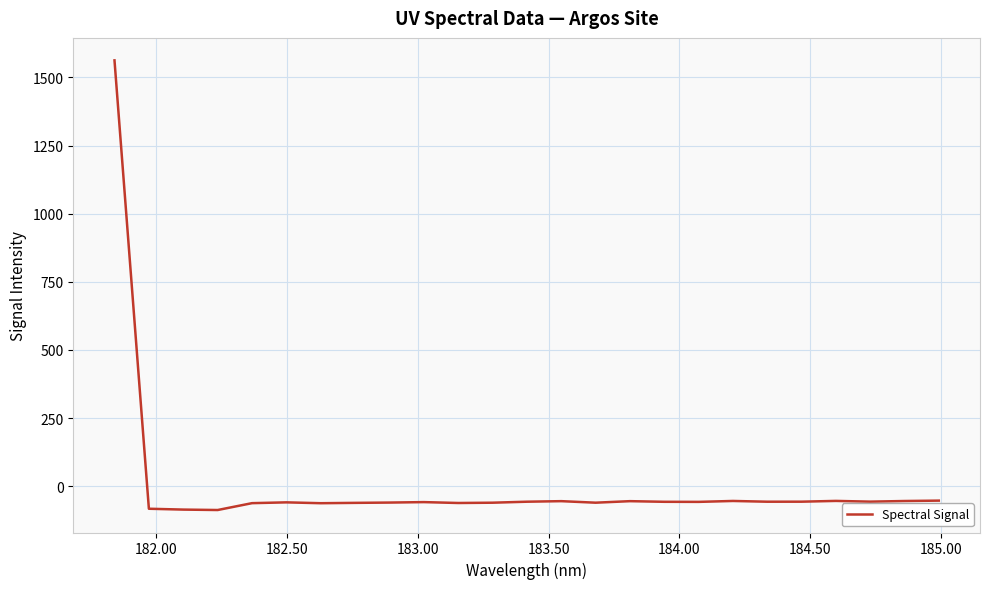

What is the minimum value shown in the chart?

-87.8